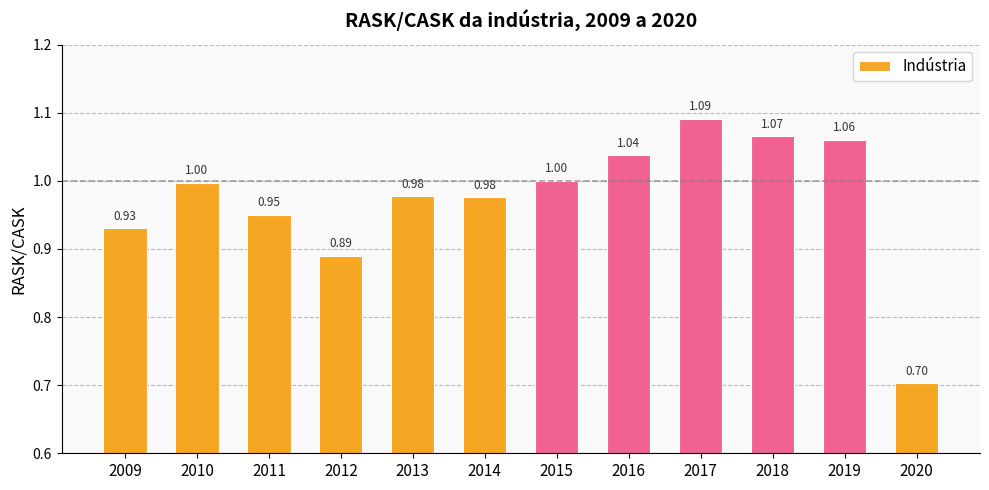

Is it true that the value at 2012 is 1.4?

False